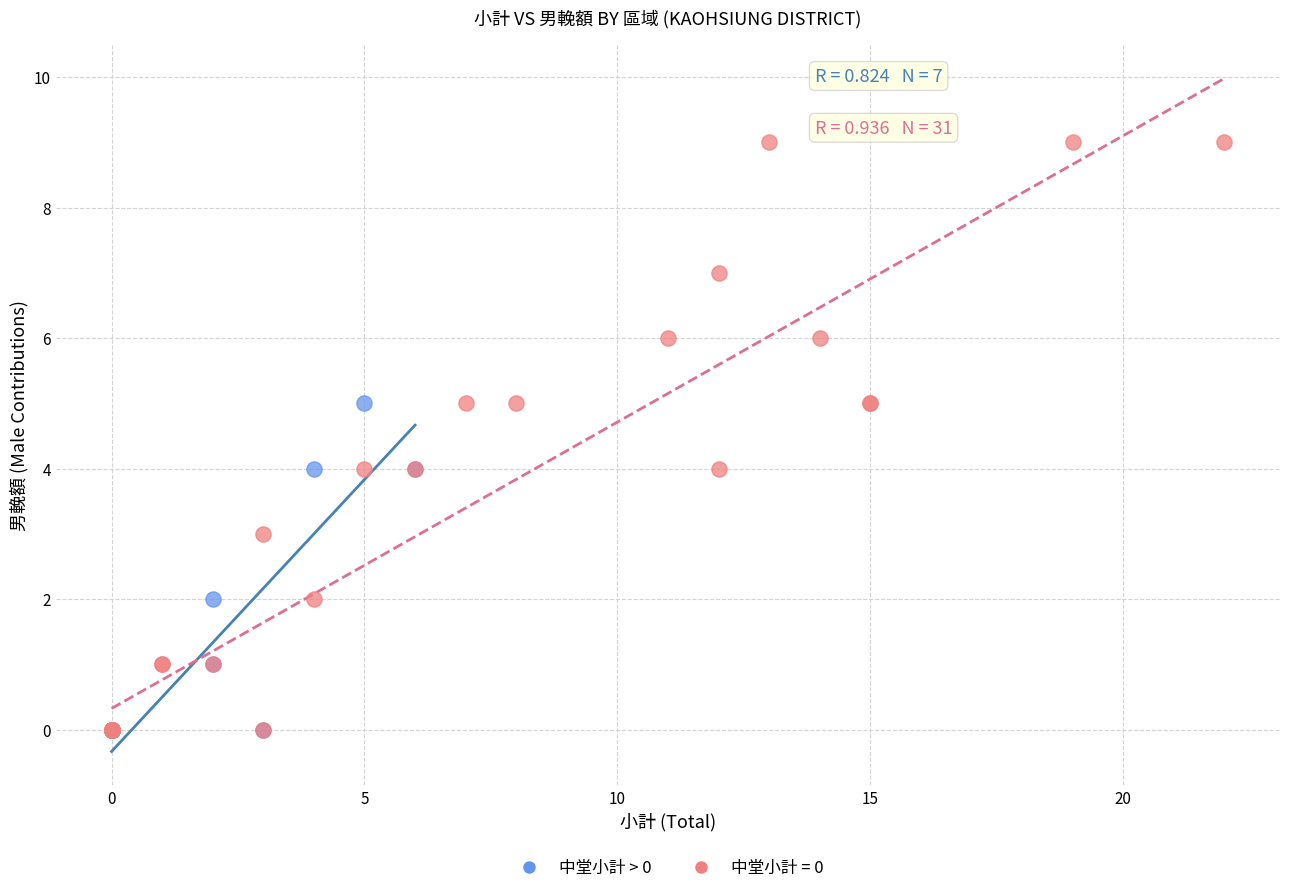

Which series contains the highest Y value?

中堂小計 = 0